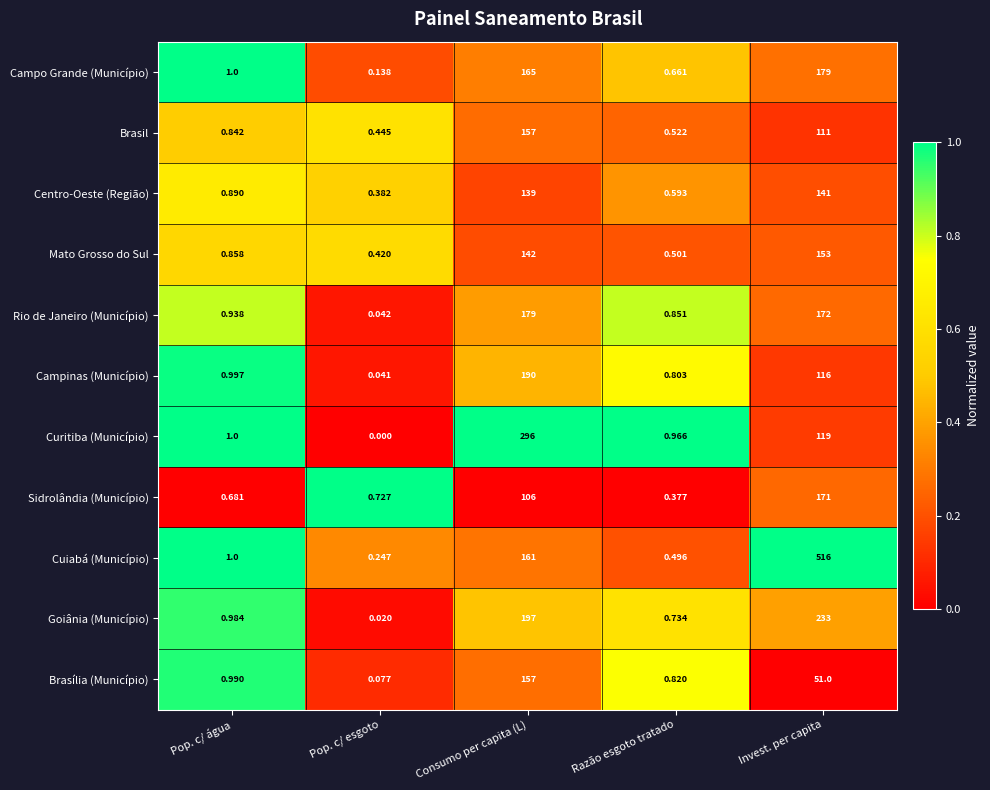

At Razão esgoto tratado, list the series in order from largest to smallest.

Curitiba (Município), Rio de Janeiro (Município), Brasília (Município), Campinas (Município), Goiânia (Município), Campo Grande (Município), Centro-Oeste (Região), Brasil, Mato Grosso do Sul, Cuiabá (Município), Sidrolândia (Município)